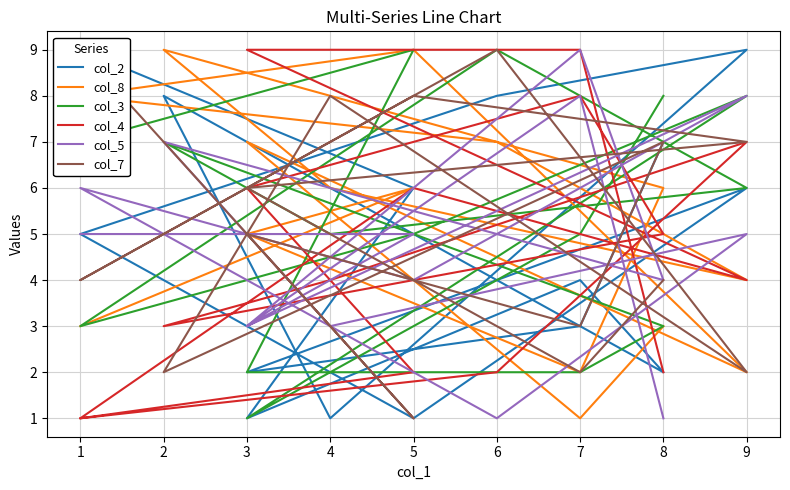

True or false: col_5 has a value of 1 at 8.

False